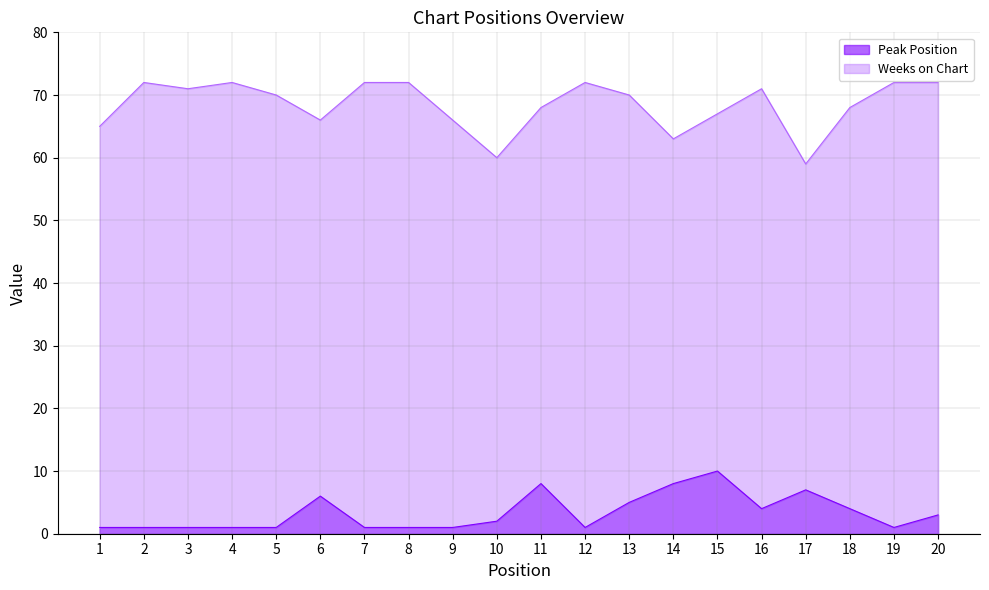

True or false: Weeks on Chart has more than 0 interior local peaks.

True